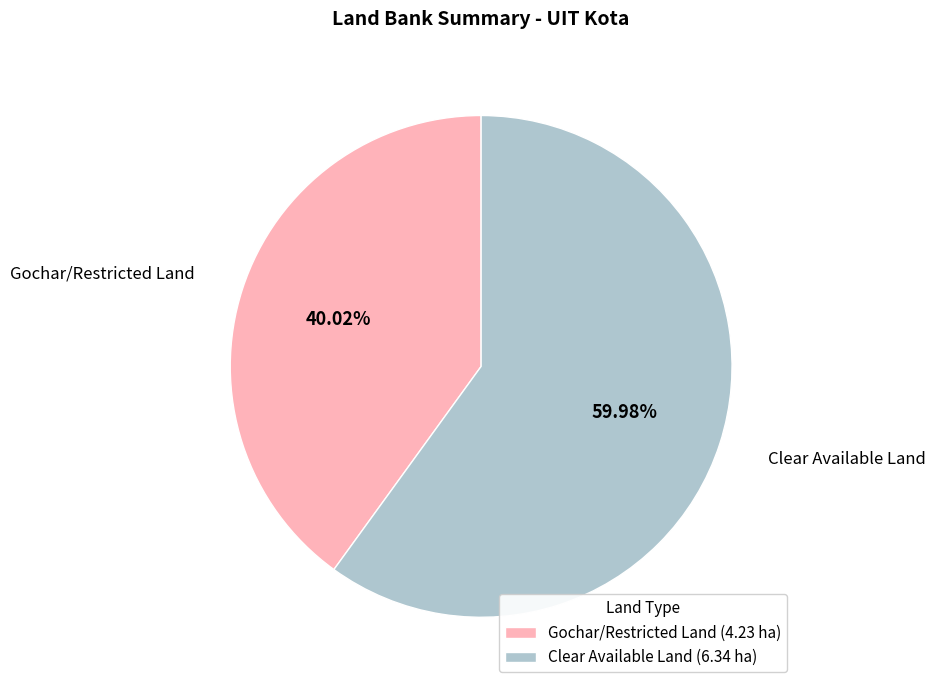

Combined, what portion of the pie is Clear Available Land and Gochar/Restricted Land?

100.0%